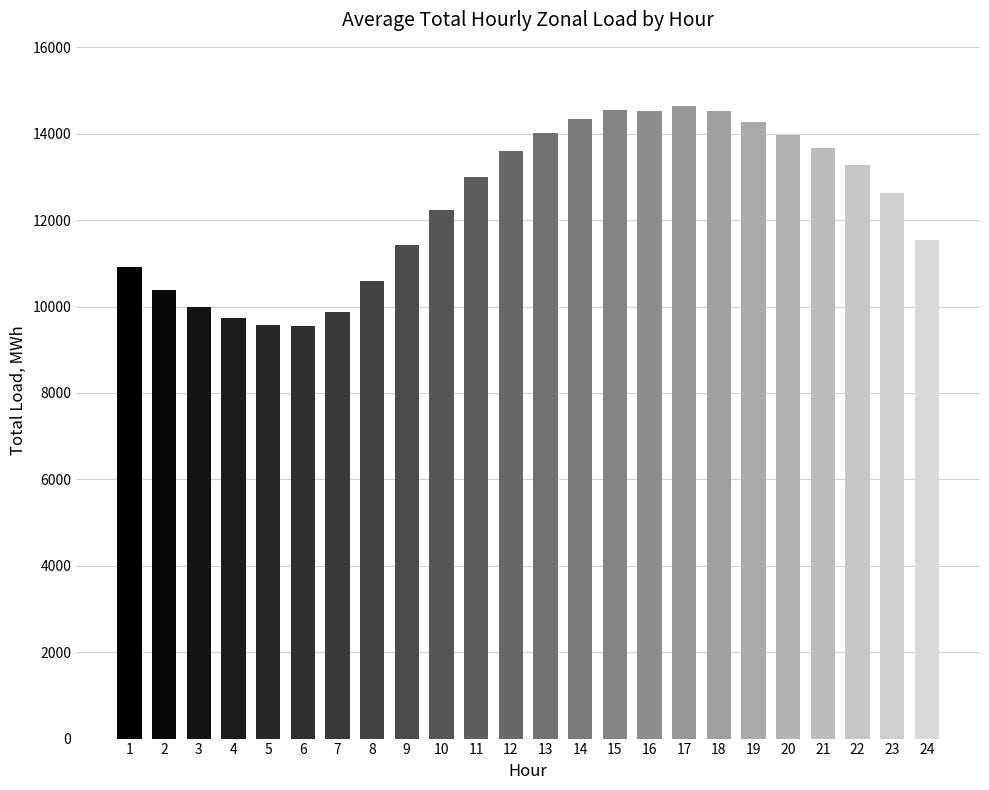

Approximately how many times larger is the value at 6 compared to 2?

0.9